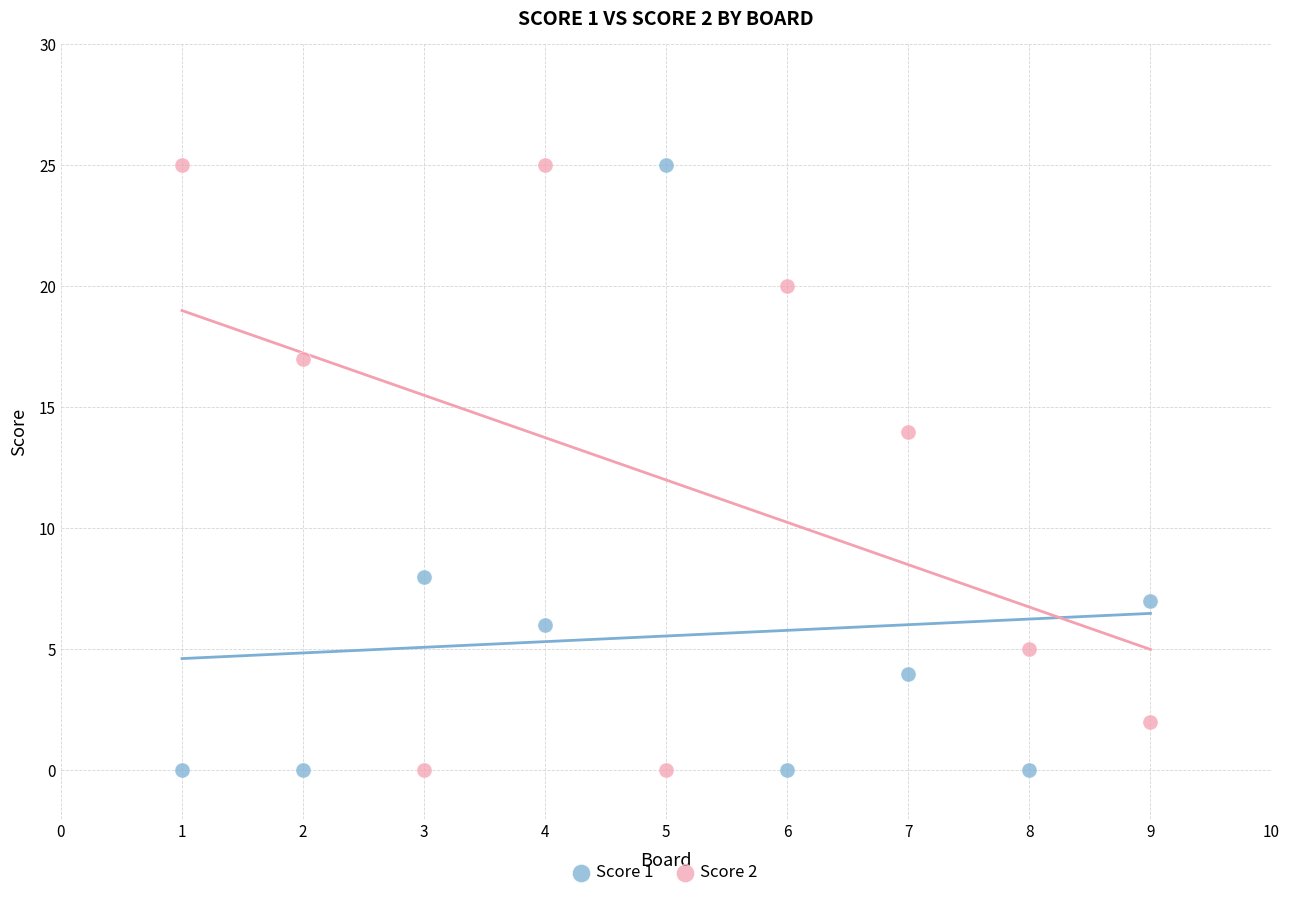

What is the X range (max minus min) for the scatter plot?

8